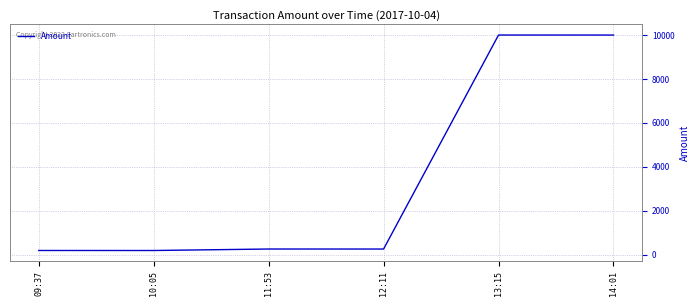

True or false: there are more than 0 points higher than both neighbors.

True